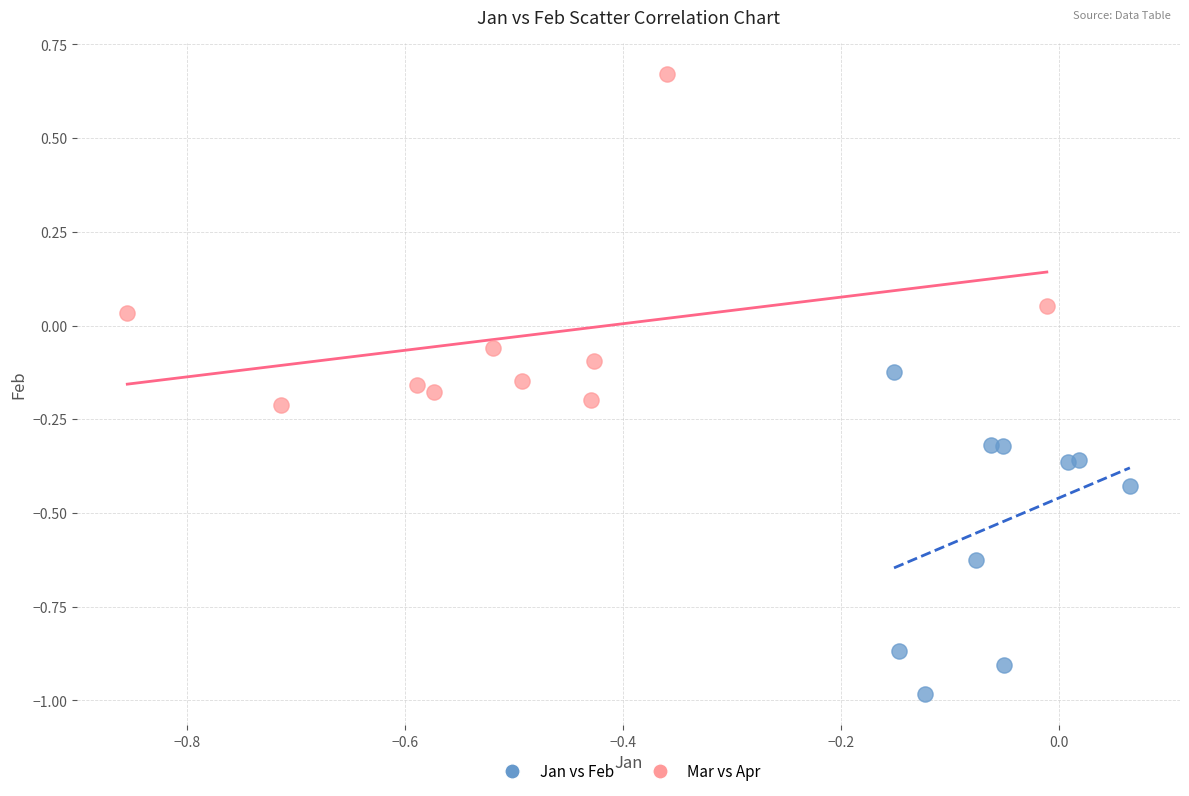

Which series reaches the minimum Y coordinate?

Jan vs Feb